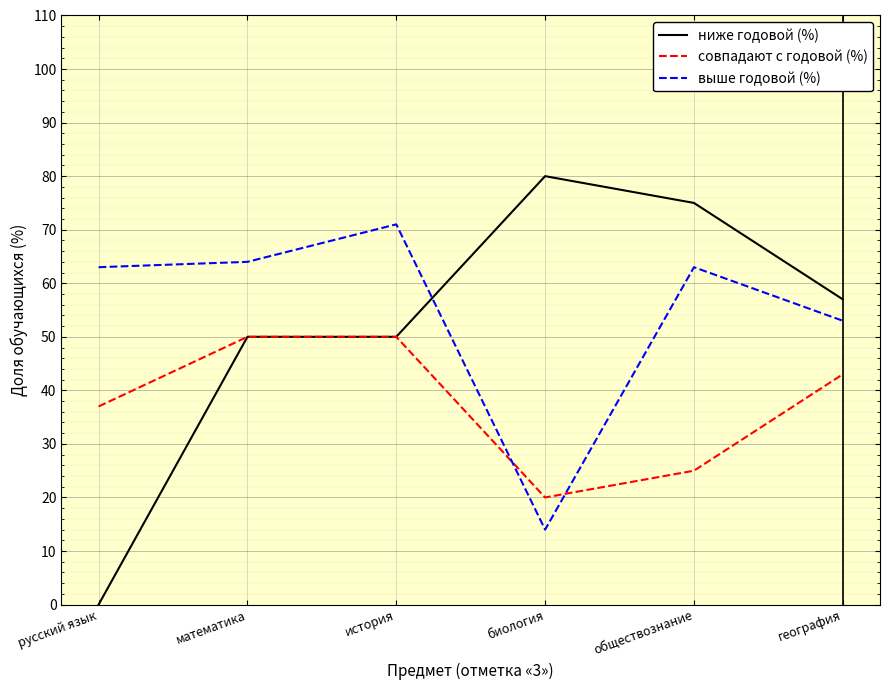

Which series changed the most between математика and история?

выше годовой (%)